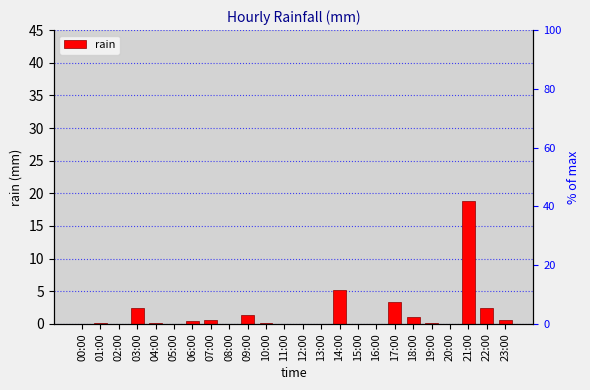

Which has a higher value, 08:00 or 14:00?

14:00